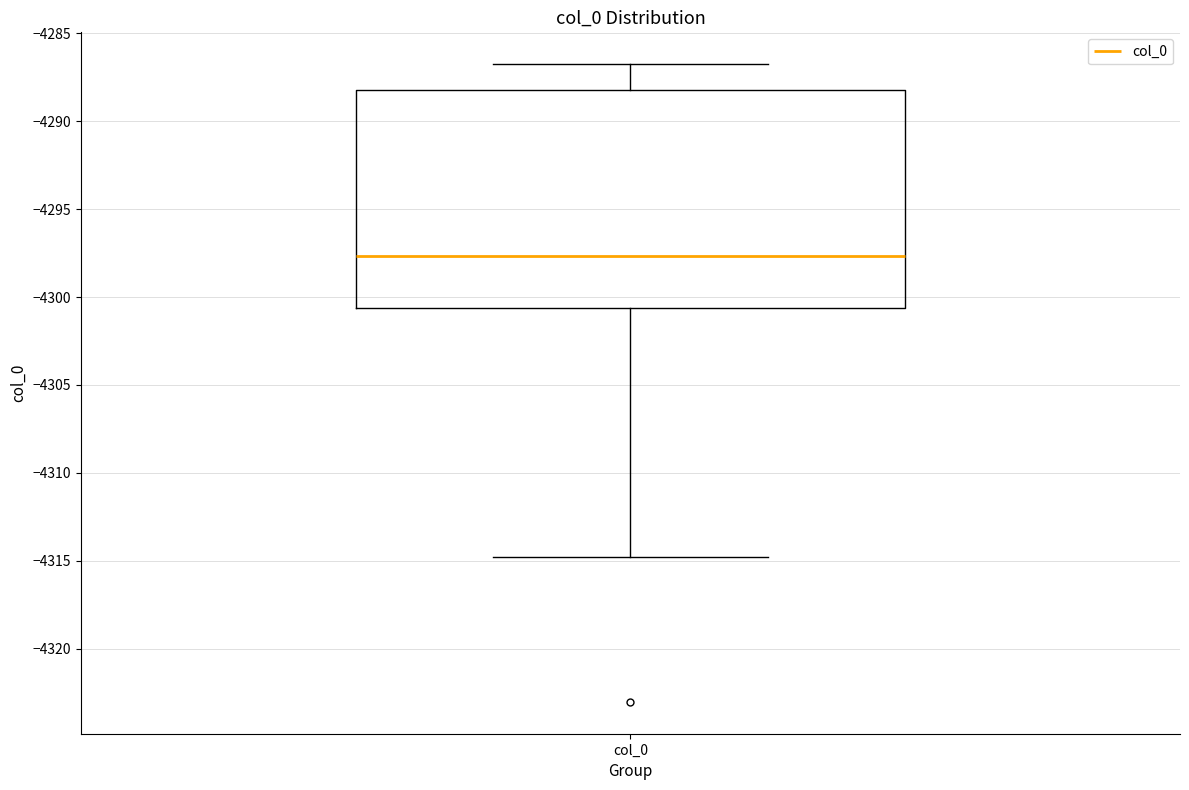

Transcribe this box plot: give where the median line is, the range the box spans, and where the two whiskers end, as read against the y-axis. The values are not printed on the chart, so give them approximately, as read against the axis.

median -4297.5, box -4300.5 to -4288.0, whiskers -4315.0 to -4286.5